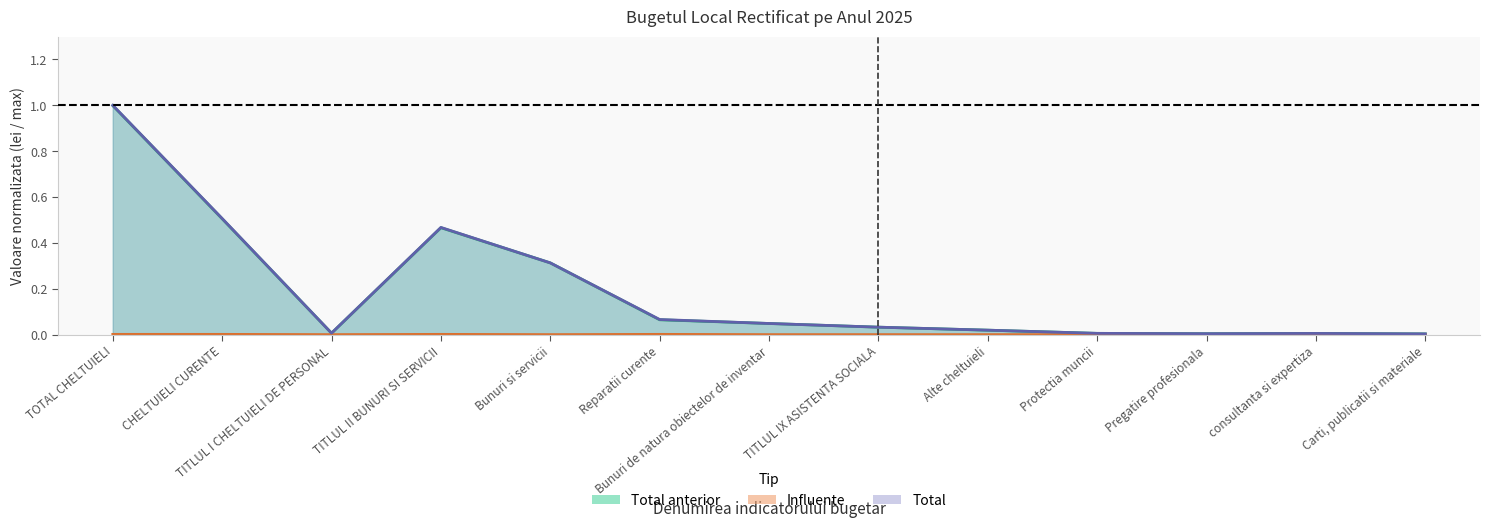

The Total series shows 0.6 at TITLUL II BUNURI SI SERVICII. True or false?

False